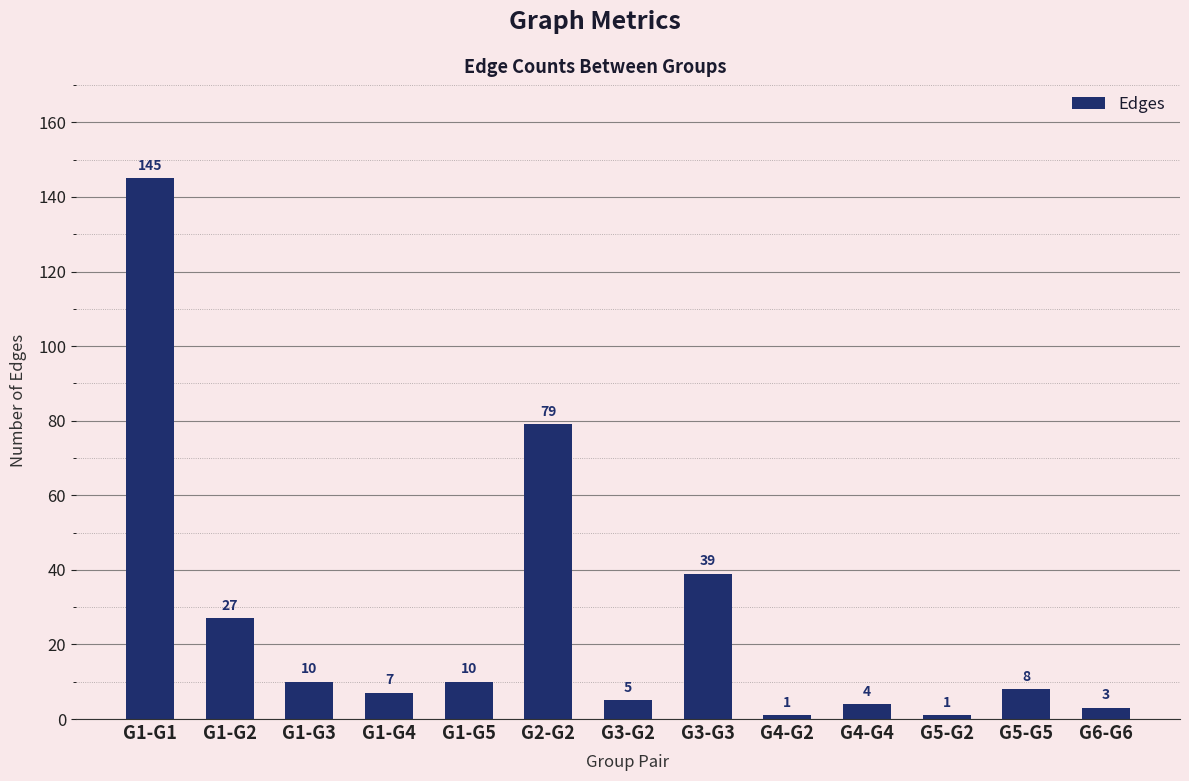

What is the sum of the values at G2-G2 and G5-G5?

87